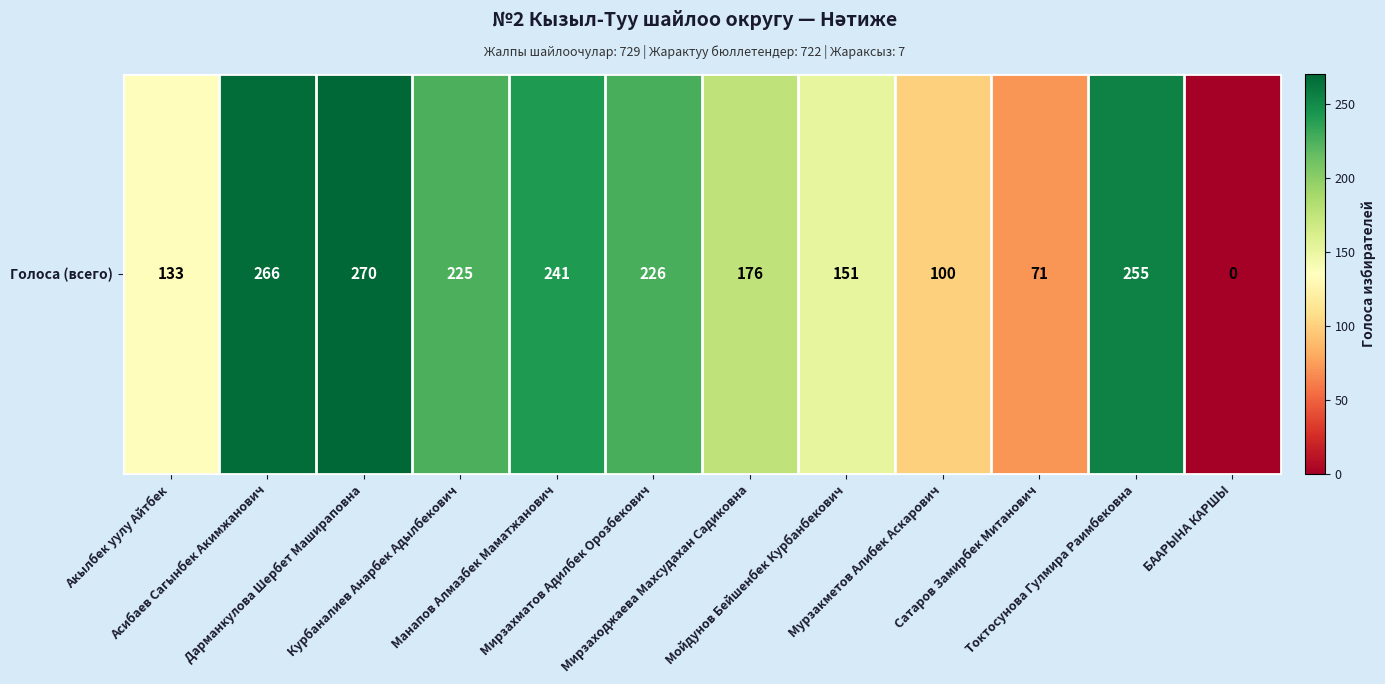

Reading left to right, extract all data points from this chart.

133	266	270	225	241	226	176	151	100	71	255	0